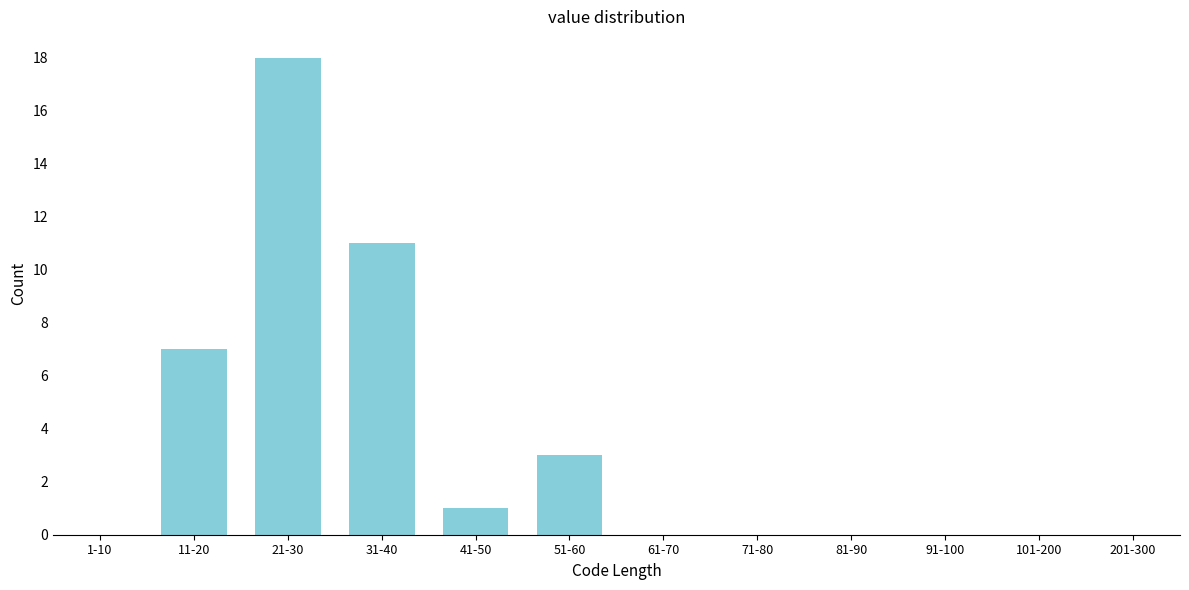

Reading right to left, extract all data points from this chart.

201-300=0	101-200=0	91-100=0	81-90=0	71-80=0	61-70=0	51-60=3	41-50=1	31-40=11	21-30=18	11-20=7	1-10=0